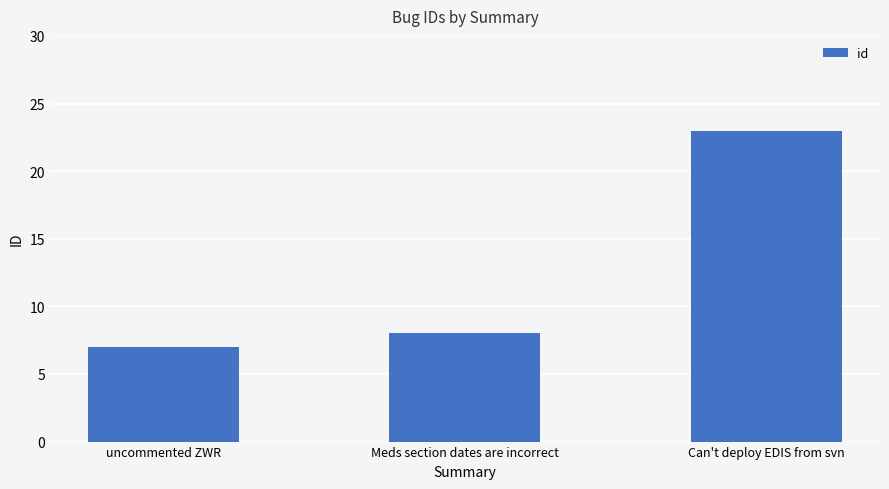

Which category has the highest value across all series?

Can't deploy EDIS from svn